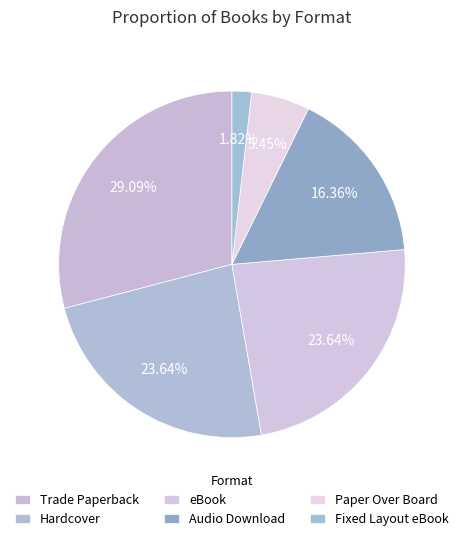

Is it true that Hardcover is 10% of the pie?

False